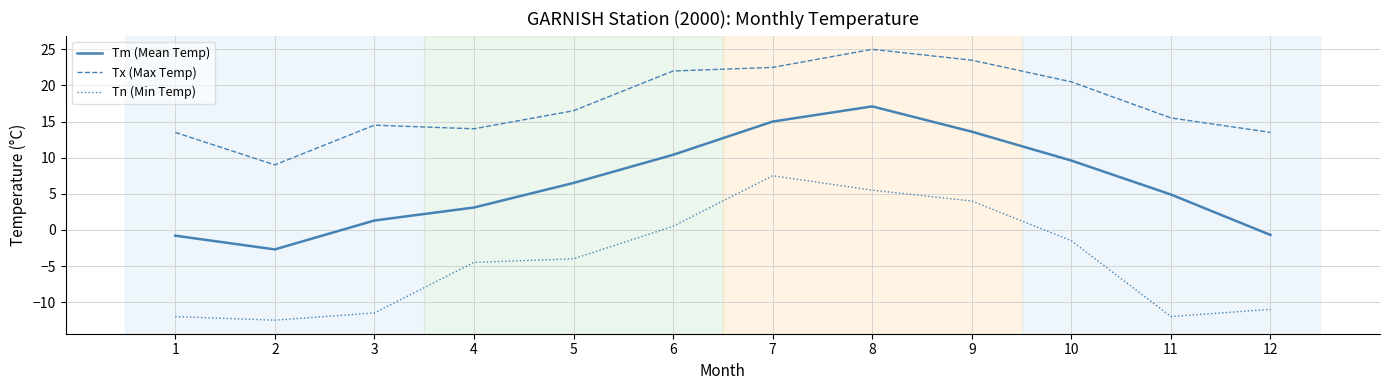

True or false: Tx (Max Temp) has a value of 33.7 at 9.

False